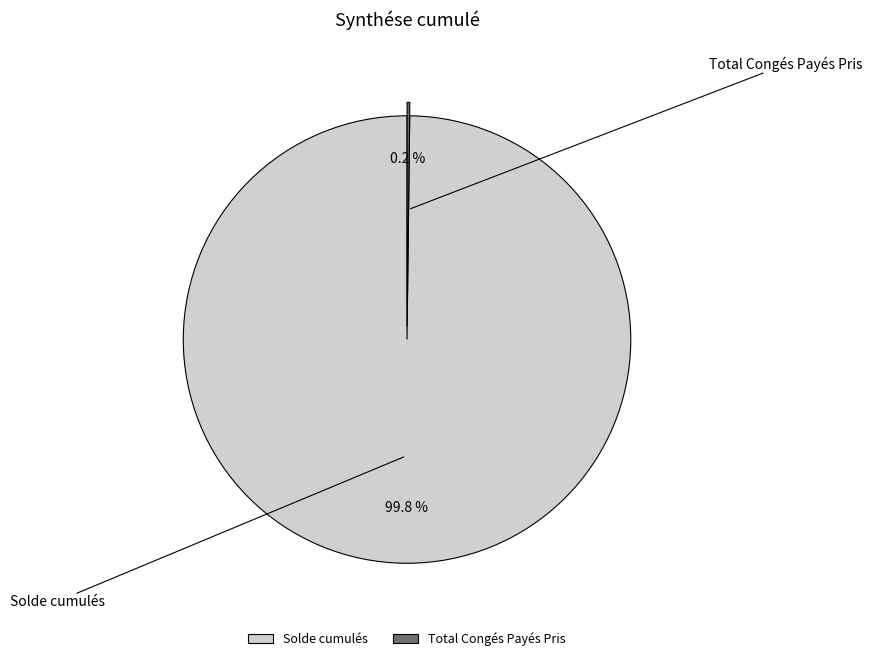

Does any single category account for the majority?

Yes